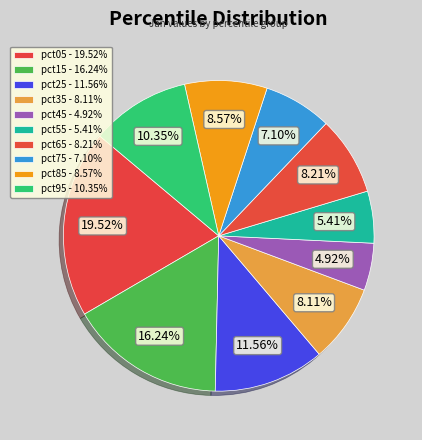

To the nearest percent, what is the combined percentage of pct05 and pct45?

24%